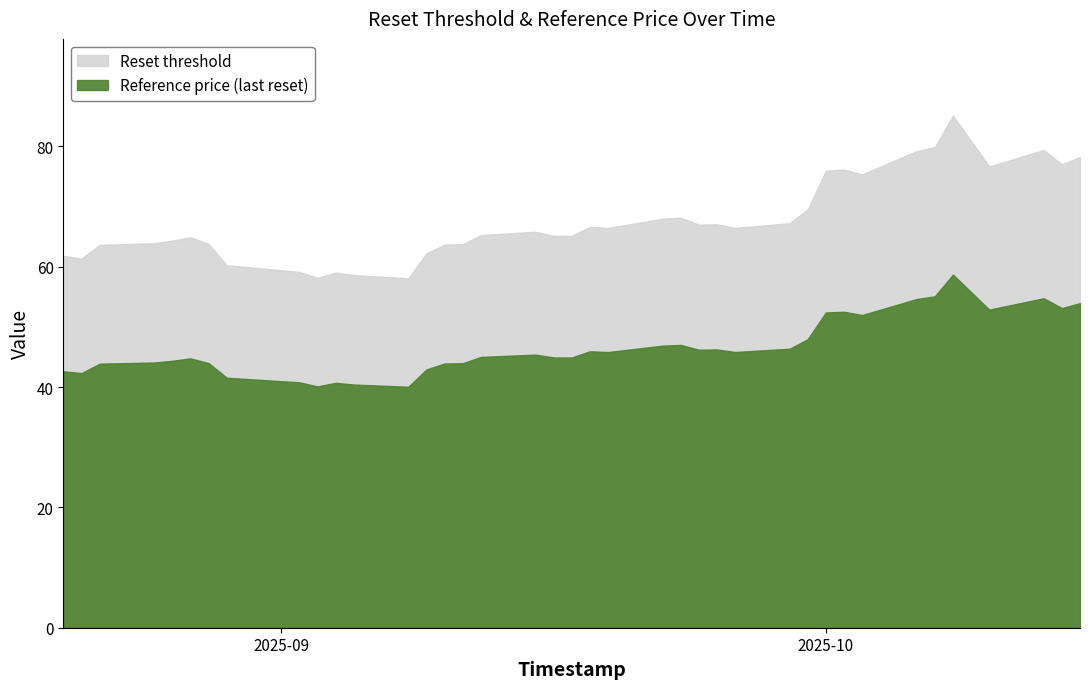

How many distinct data groups are displayed?

2